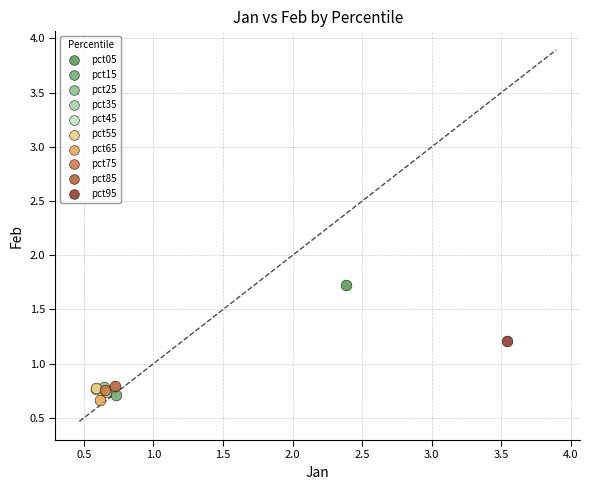

Which series contains the lowest Y value?

pct65